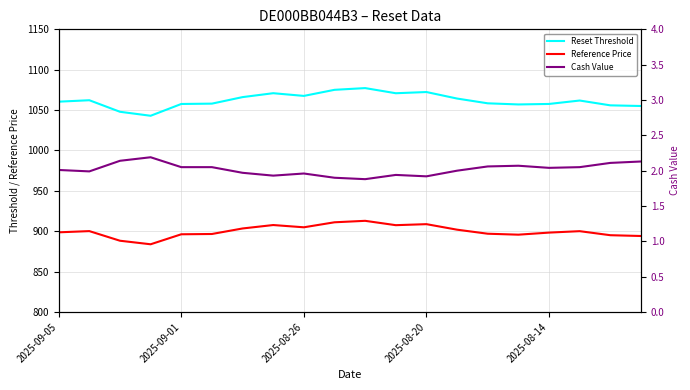

In Reset Threshold, how many points are higher than both neighbors (excluding endpoints)?

5